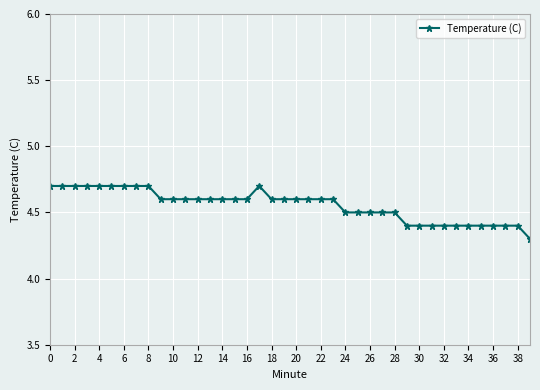

What is the difference between the second highest and second lowest values?

0.3